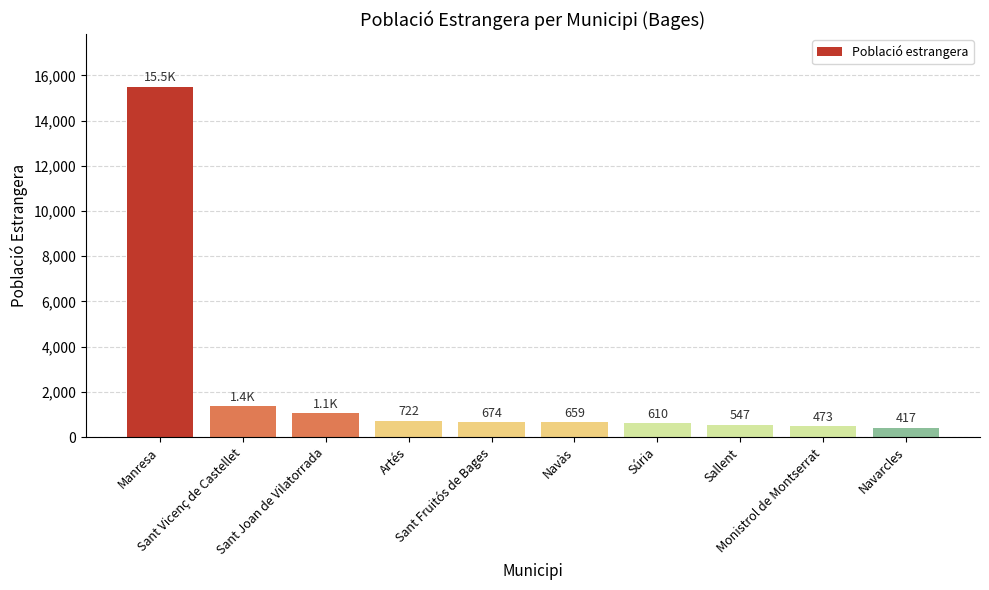

The value at Artés is 722. True or false?

True